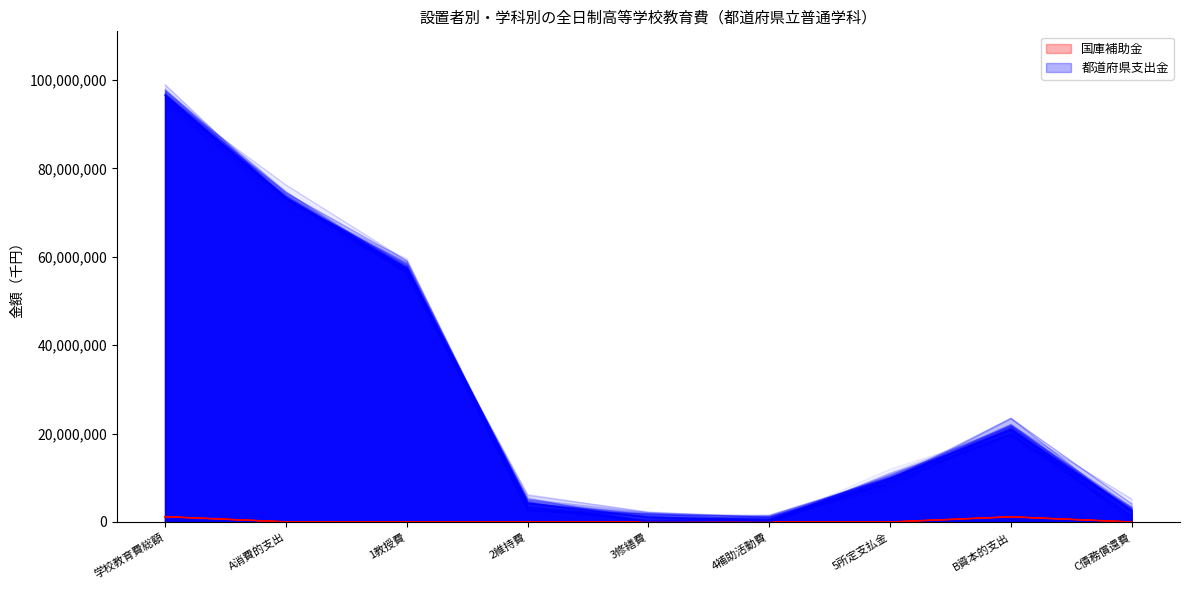

Reading left to right, what are all the values shown in this chart?

国庫補助金: 学校教育費総額=1204631	A消費的支出=33572	1教授費=859	2維持費=1537	3修繕費=11090	4補助活動費=20010	5所定支払金=76	B資本的支出=1171059	C債務償還費=0
都道府県支出金: 学校教育費総額=96541353	A消費的支出=73140972	1教授費=57426792	2維持費=4283728	3修繕費=1025437	4補助活動費=544271	5所定支払金=9860744	B資本的支出=21001555	C債務償還費=2398826